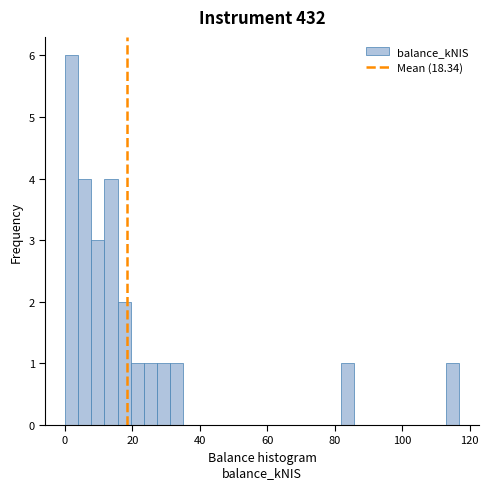

Around what value on the x-axis is the tallest bar? Give the approximate position of its centre, as read against the axis.

2